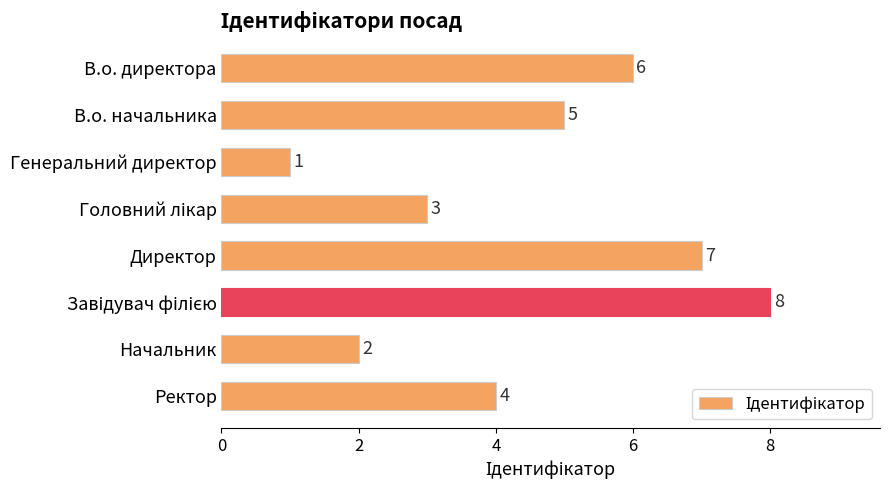

Reading bottom to top, extract all data points from this chart.

4	2	8	7	3	1	5	6